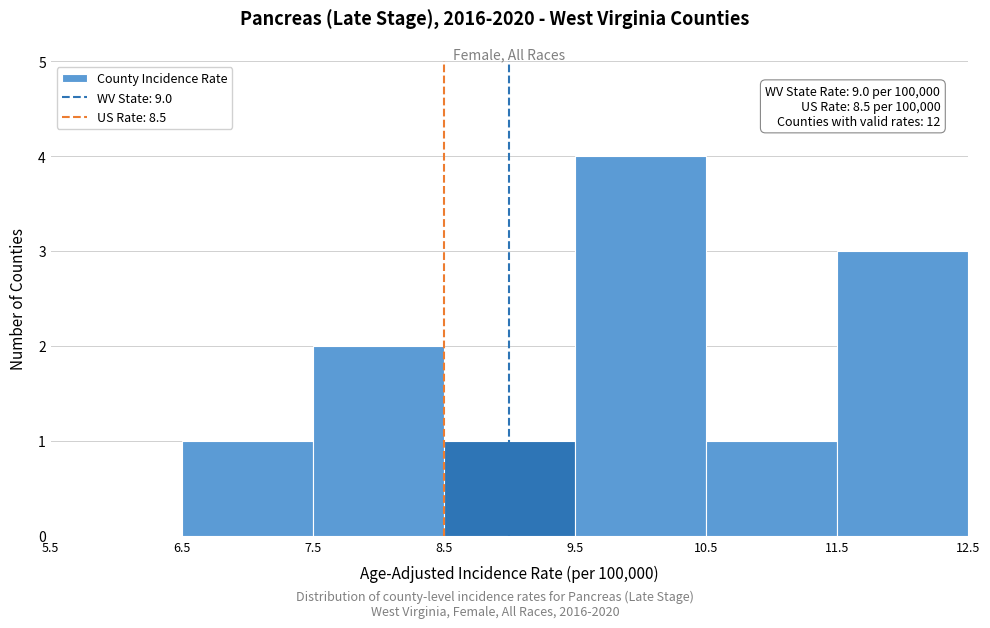

Which range on the x-axis has the tallest bar?

9.5 to 10.5